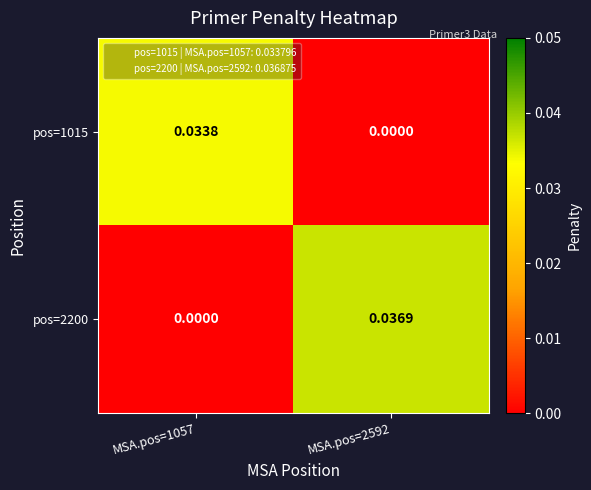

Is the value of pos=2200 at MSA.pos=1057 greater than the value of pos=1015 at MSA.pos=1057?

No